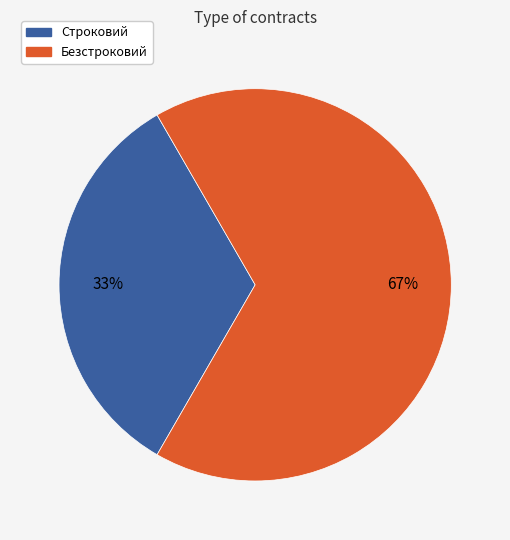

The Безстроковий slice represents 60% of the pie. True or false?

False